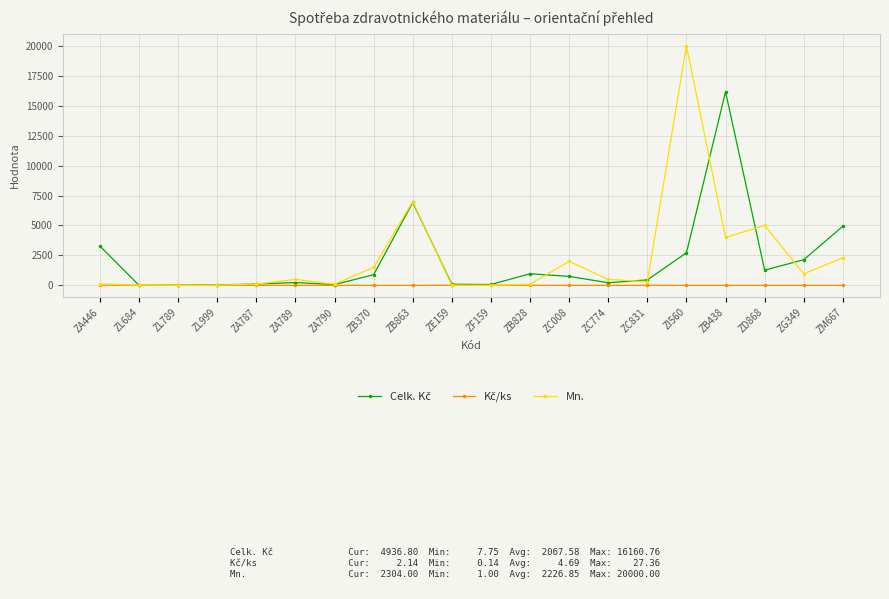

The Mn. series shows 5000.0 at ZD868. True or false?

True